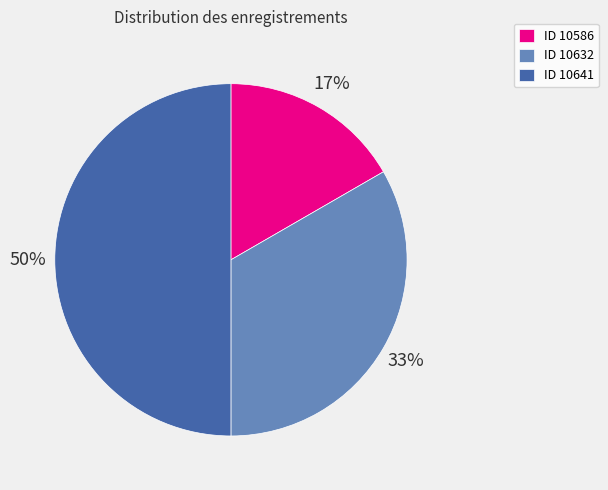

Is it true that ID 10632 is 28% of the pie?

False